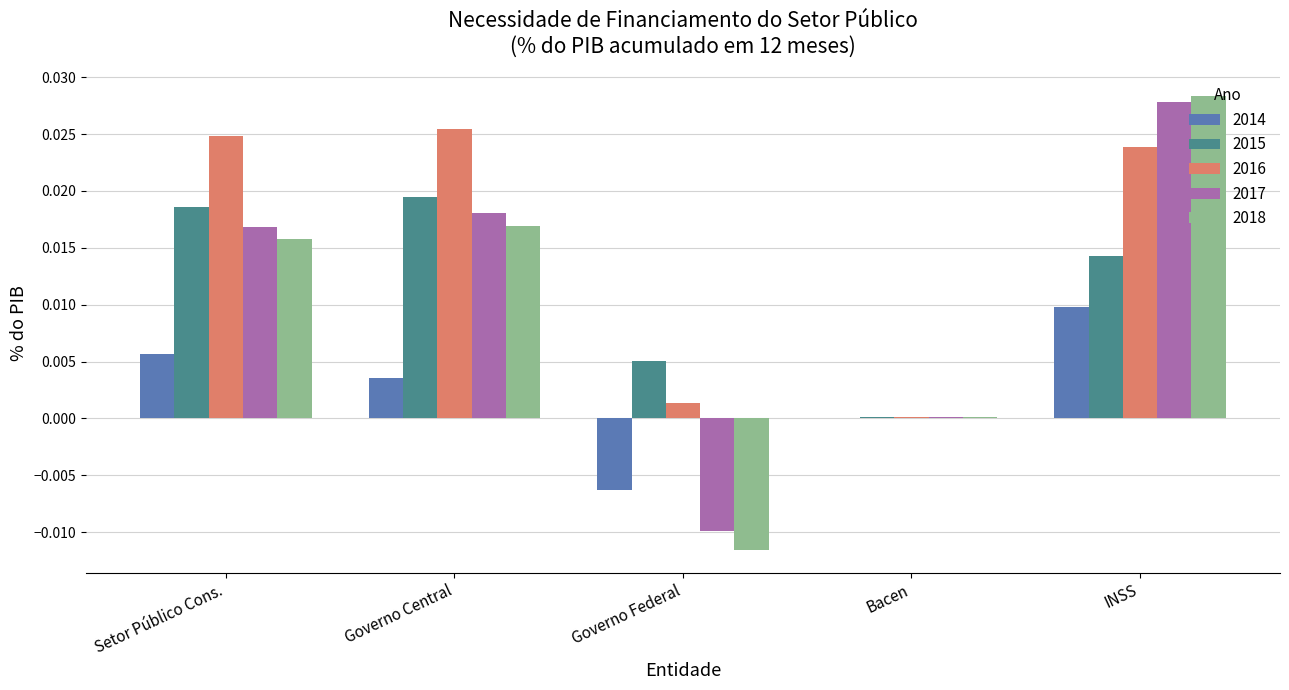

Count the number of data series in this chart.

5